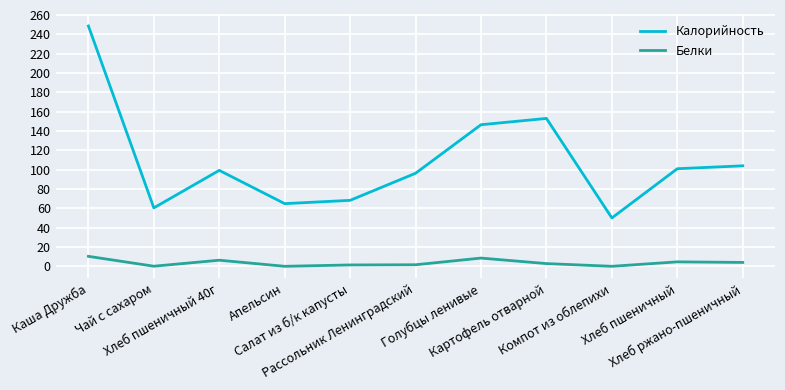

Which series has the largest total across all categories?

Калорийность